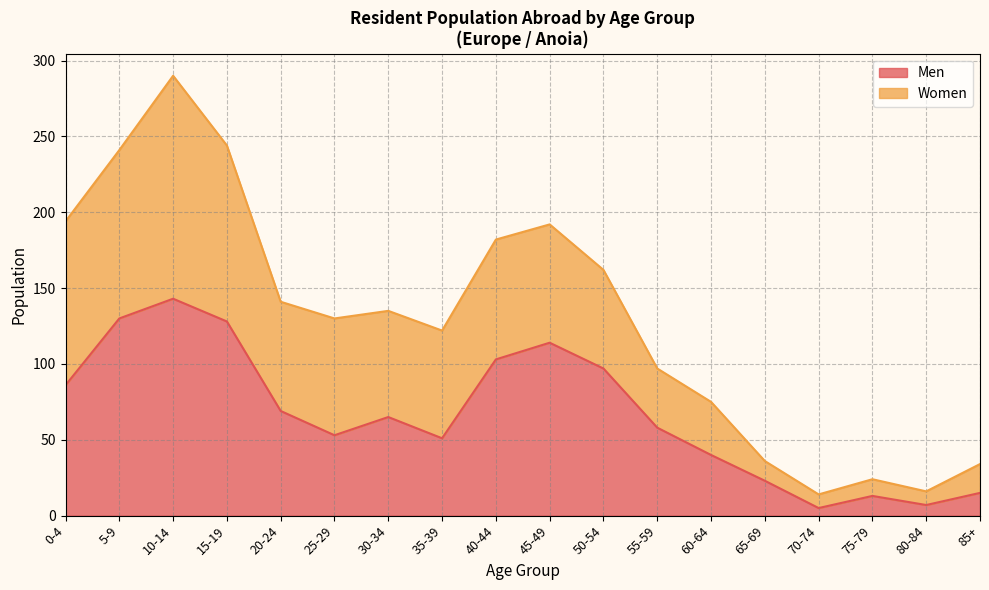

What position from the right is 60-64?

6